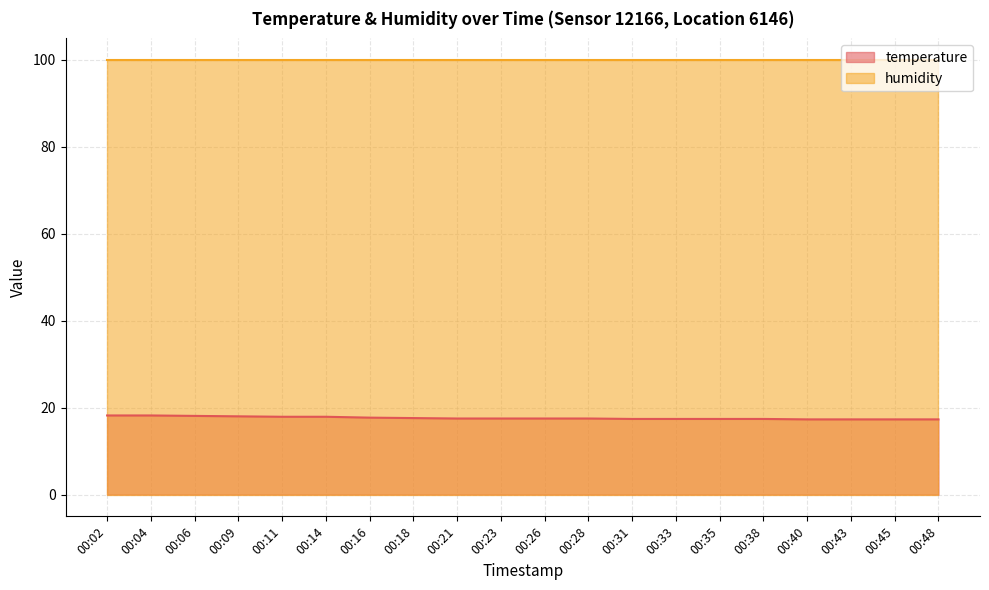

What is the minimum value shown in the chart?

17.3